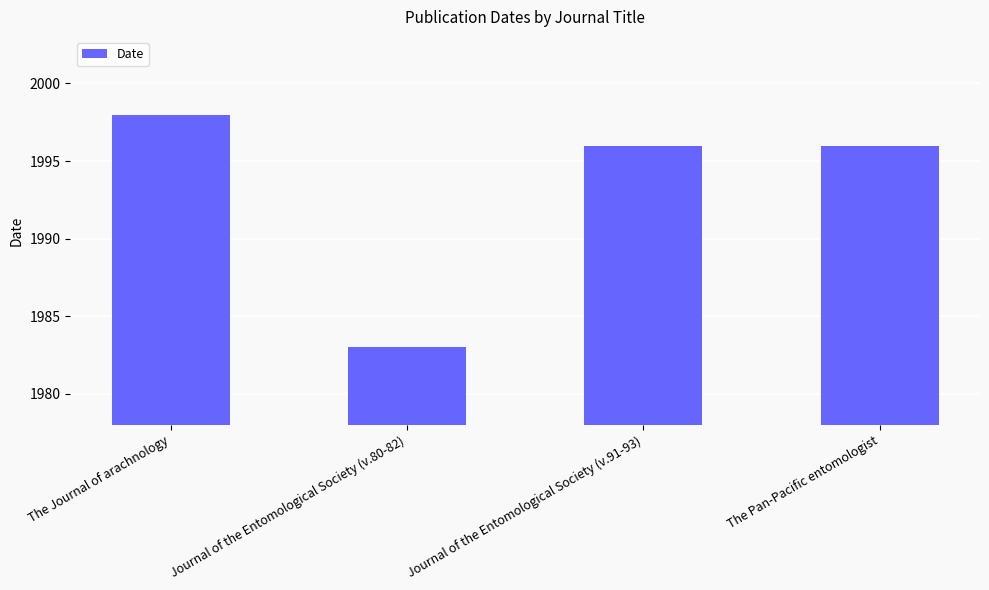

What is the maximum value shown in the chart?

1998